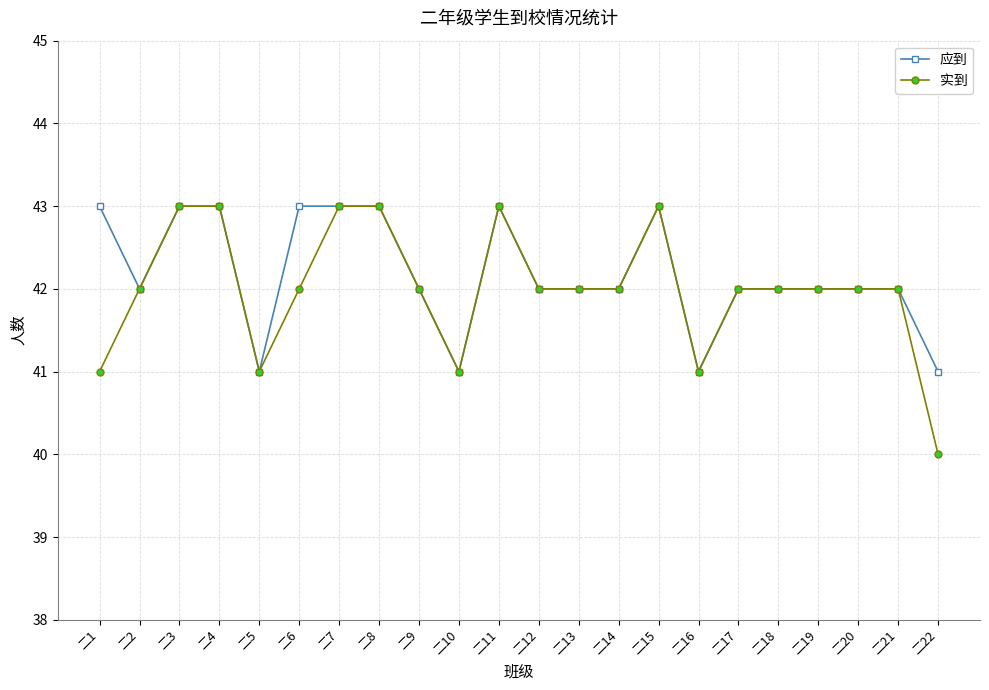

Reading left to right, what are all the values shown in this chart?

应到: 二1=43	二2=42	二3=43	二4=43	二5=41	二6=43	二7=43	二8=43	二9=42	二10=41	二11=43	二12=42	二13=42	二14=42	二15=43	二16=41	二17=42	二18=42	二19=42	二20=42	二21=42	二22=41
实到: 二1=41	二2=42	二3=43	二4=43	二5=41	二6=42	二7=43	二8=43	二9=42	二10=41	二11=43	二12=42	二13=42	二14=42	二15=43	二16=41	二17=42	二18=42	二19=42	二20=42	二21=42	二22=40